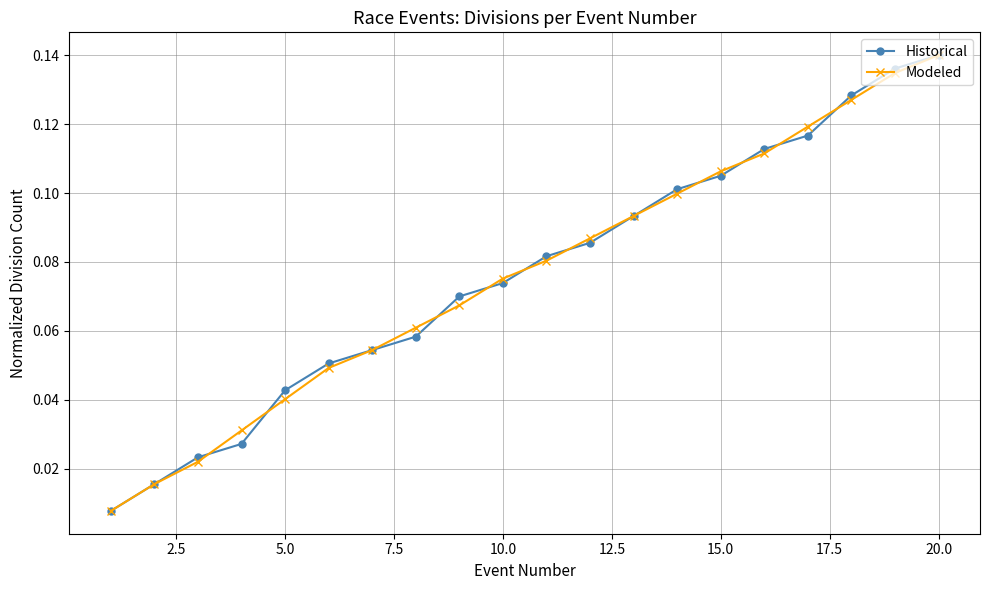

At how many categories does at least one series exceed 0?

20